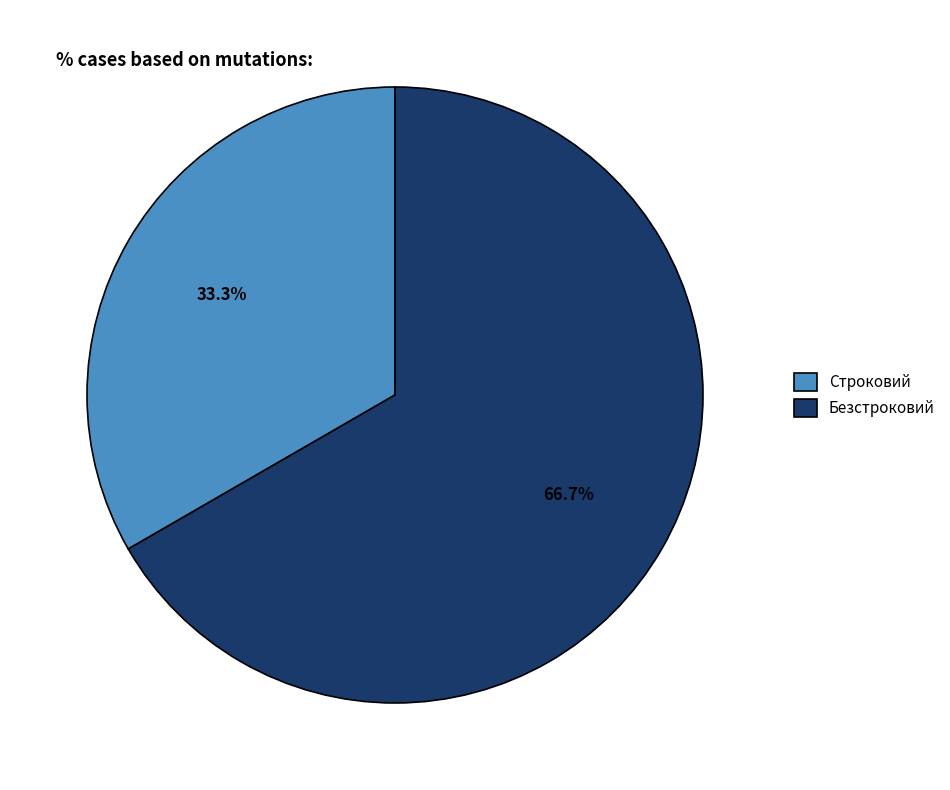

To the nearest percent, what percentage of the pie is Строковий?

33%